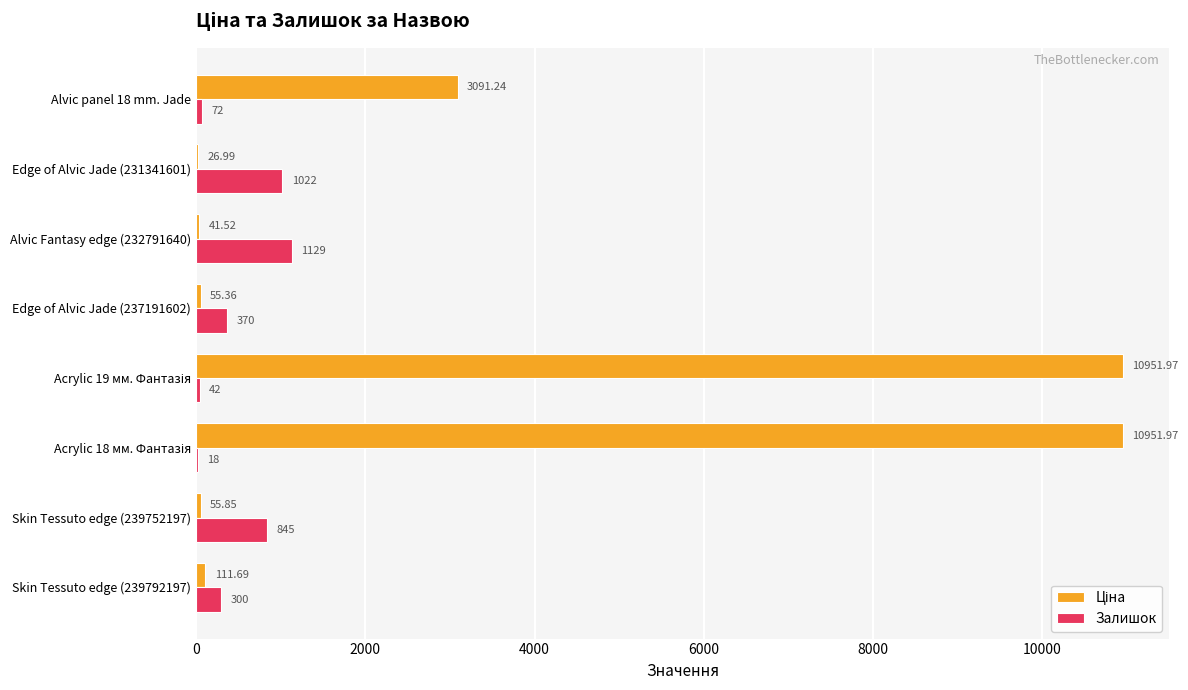

What is the sum of all Залишок values?

3798.0